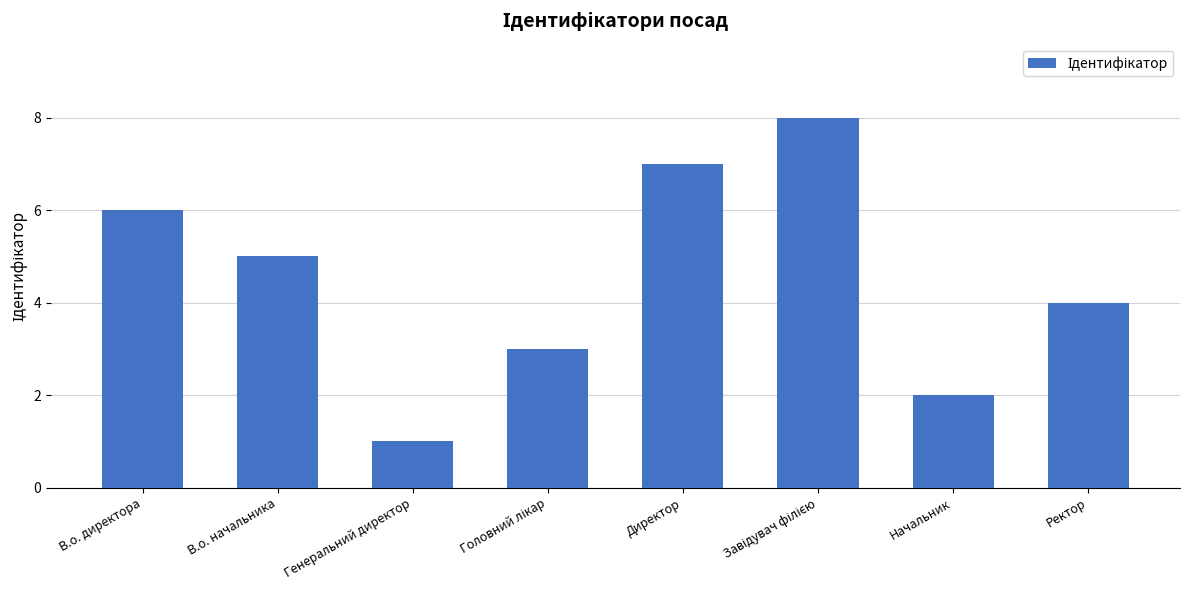

Reading left to right, transcribe all the data shown in this chart.

6	5	1	3	7	8	2	4